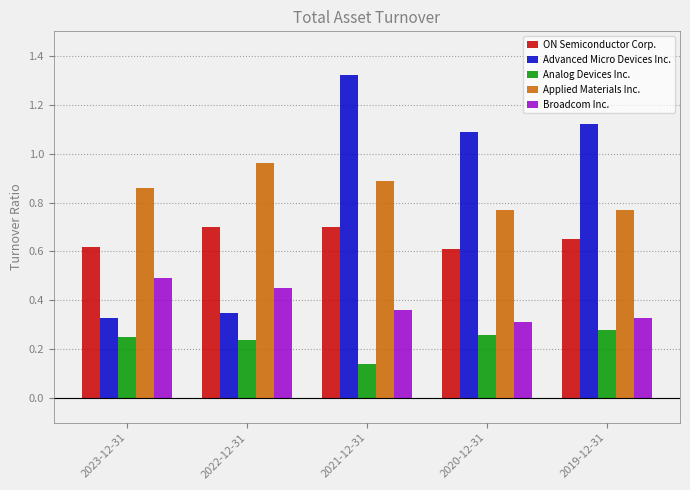

What is the total value across all series at 2019-12-31?

3.2